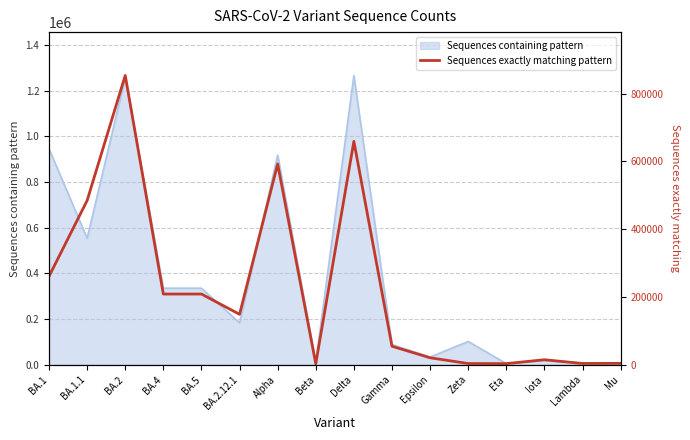

Reading left to right, list all the values displayed in this chart.

BA.1=260891	BA.1.1=484703	BA.2=853705	BA.4=208545	BA.5=208545	BA.2.12.1=148693	Alpha=592636	Beta=2805	Delta=659349	Gamma=54489	Epsilon=20425	Zeta=3385	Eta=3130	Iota=14607	Lambda=3544	Mu=3941